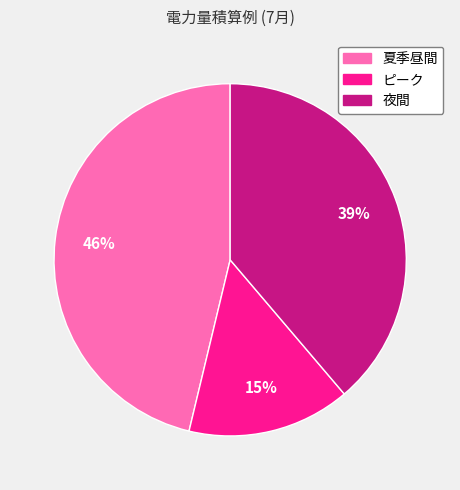

Is there any slice that represents more than half of the pie?

No